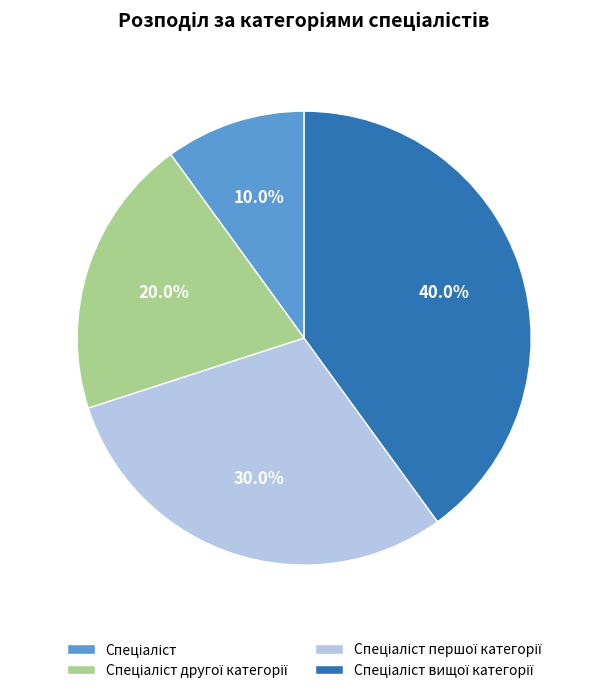

Does any single category account for the majority?

No